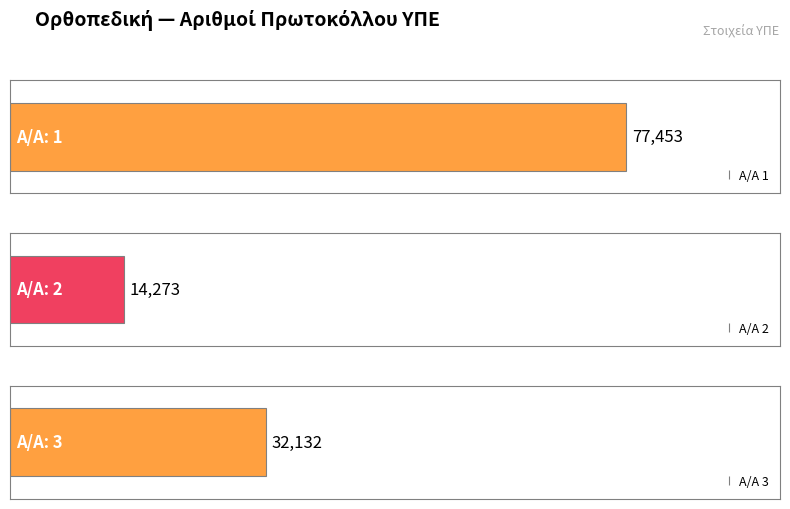

Reading left to right, list all the values displayed in this chart.

77453	14273	32132